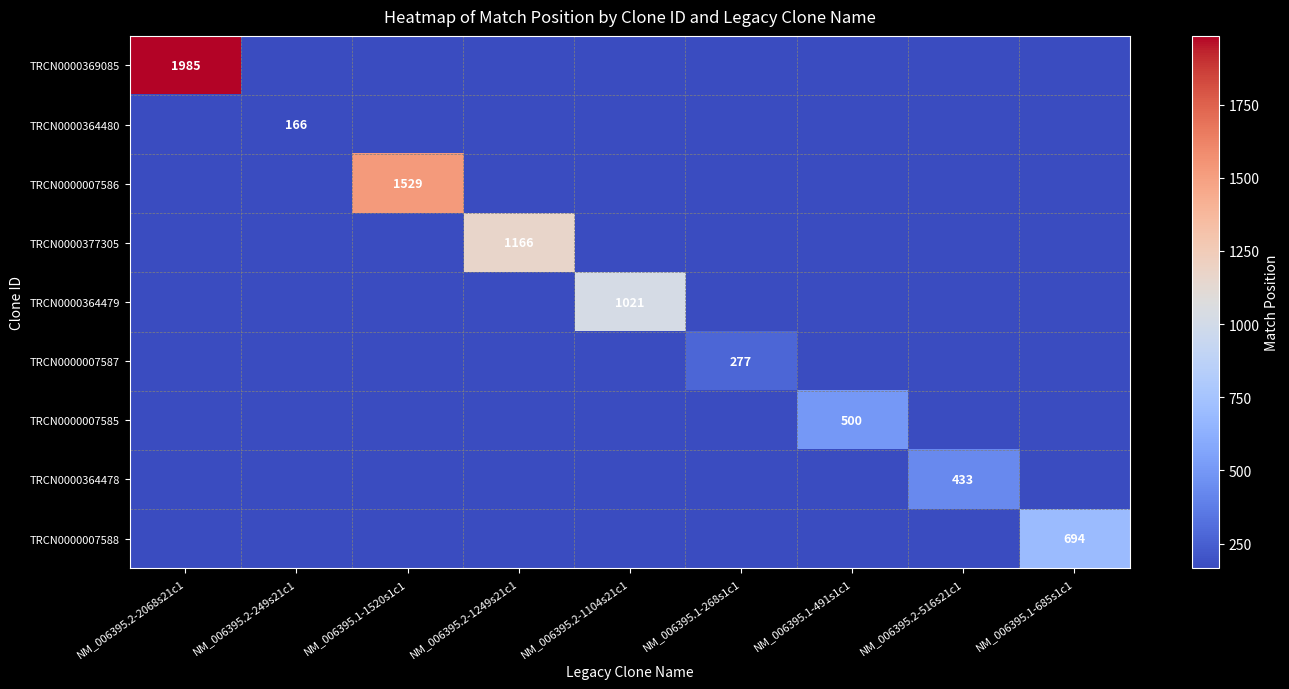

Is it true that TRCN0000007586 equals 0 at NM_006395.2-2068s21c1?

True